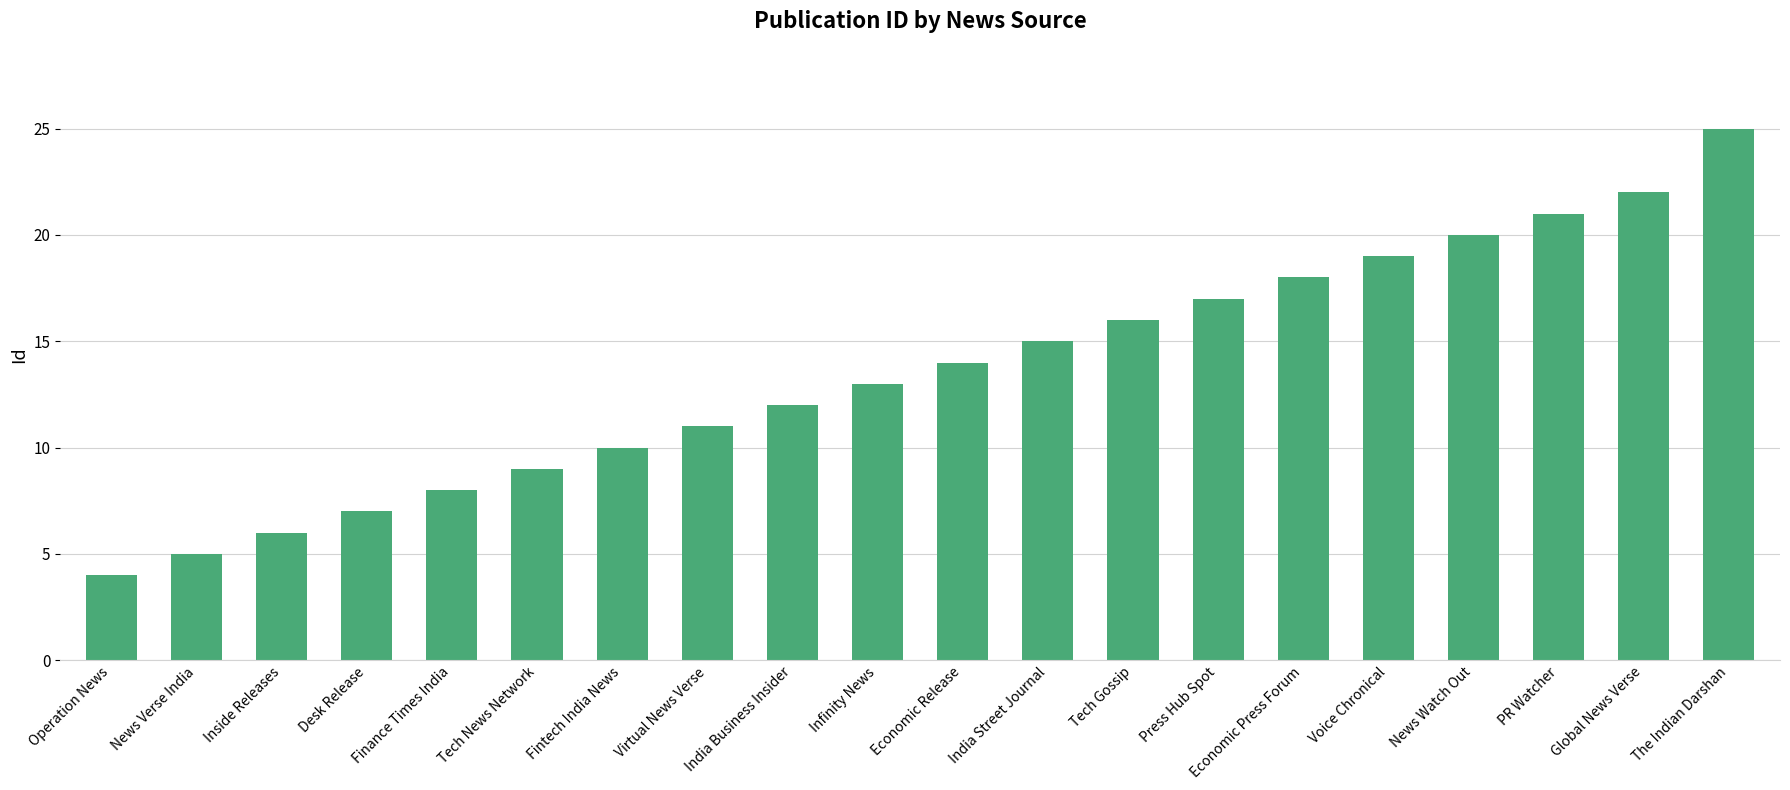

What is the ratio of the value at Tech Gossip to the value at Voice Chronical?

0.8